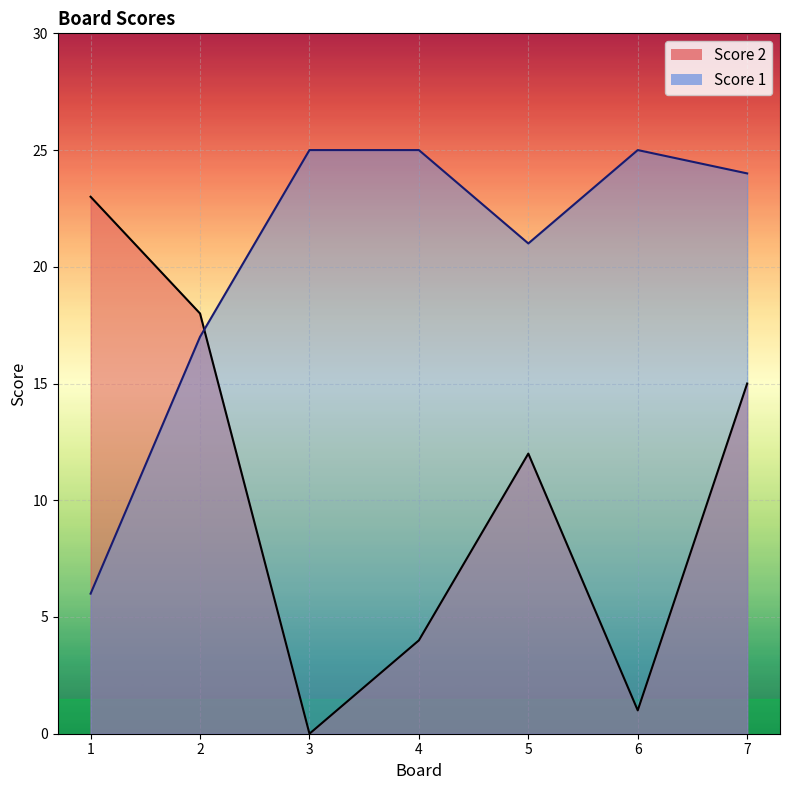

Reading right to left, what are all the values shown in this chart?

Score 2: 7=15	6=1	5=12	4=4	3=0	2=18	1=23
Score 1: 7=24	6=25	5=21	4=25	3=25	2=17	1=6